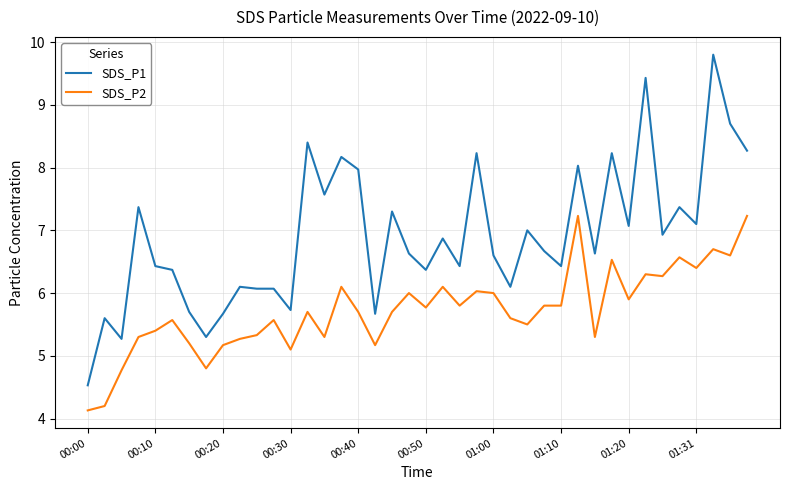

True or false: SDS_P1 and SDS_P2 cross at least once.

False